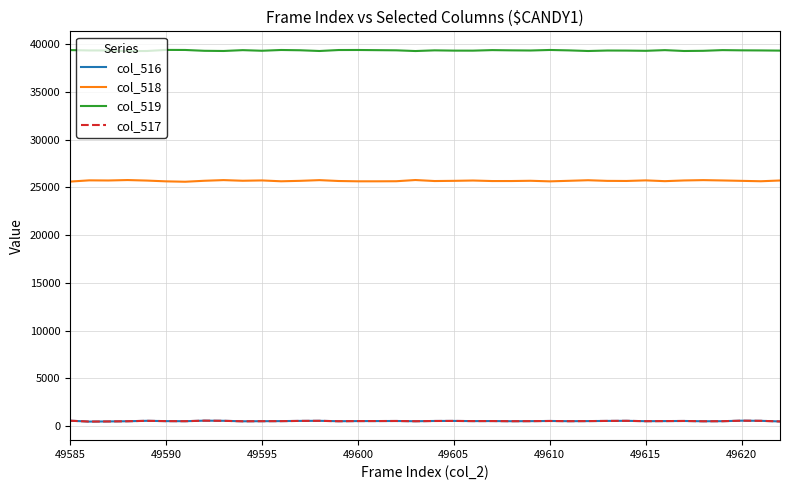

Which series has the largest total across all categories?

col_519